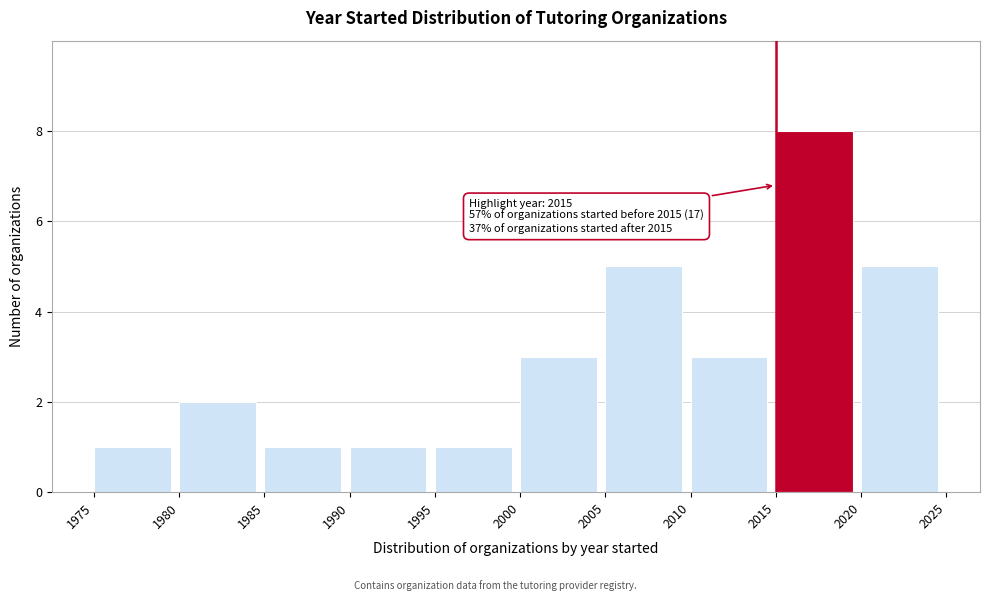

Which range on the x-axis has the tallest bar?

2015 to 2020